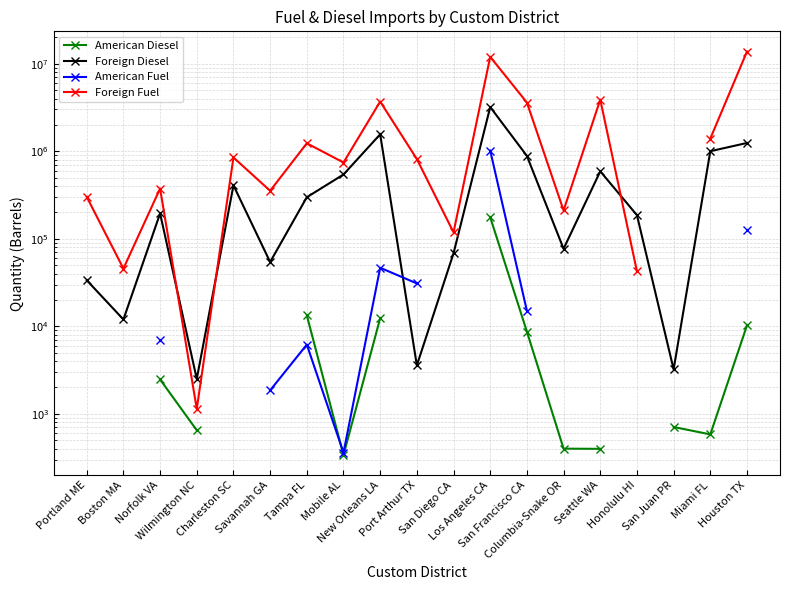

How many series are shown in this chart?

4